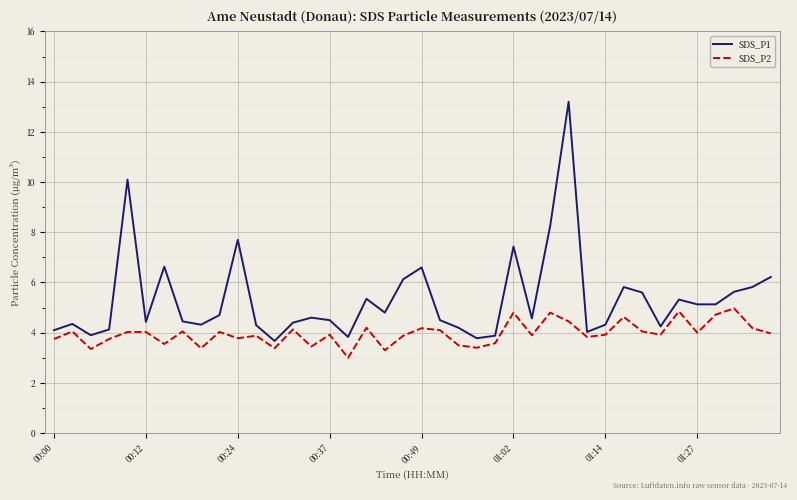

Which series has the largest range (max minus min)?

SDS_P1